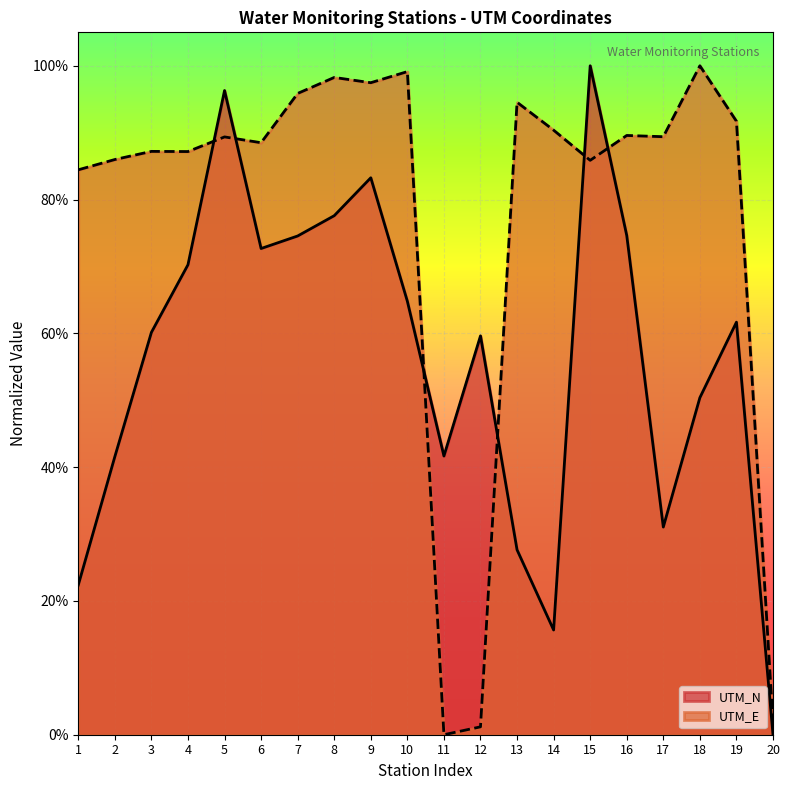

What is the sum of all UTM_E values?

15.6